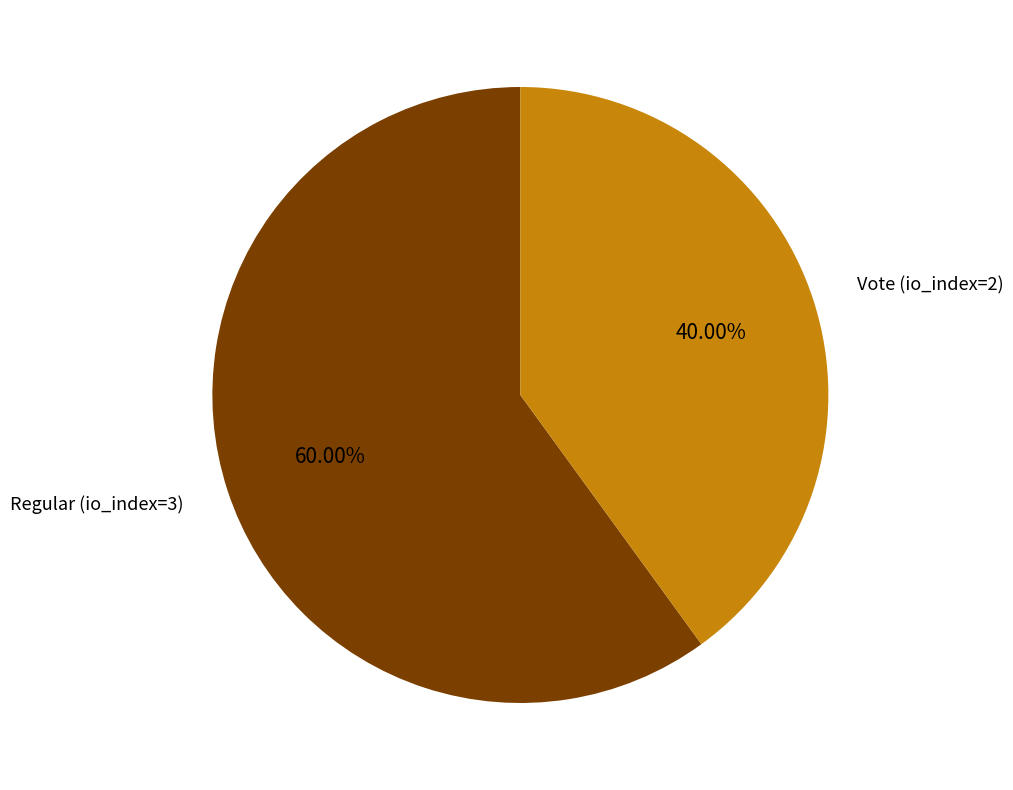

How many segments does this pie chart have?

2